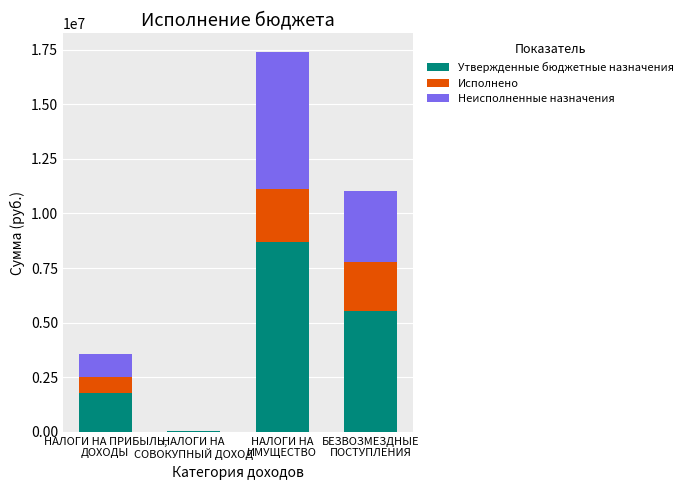

Where does the Утвержденные бюджетные назначения series first go above 5513800?

НАЛОГИ НА
ИМУЩЕСТВО